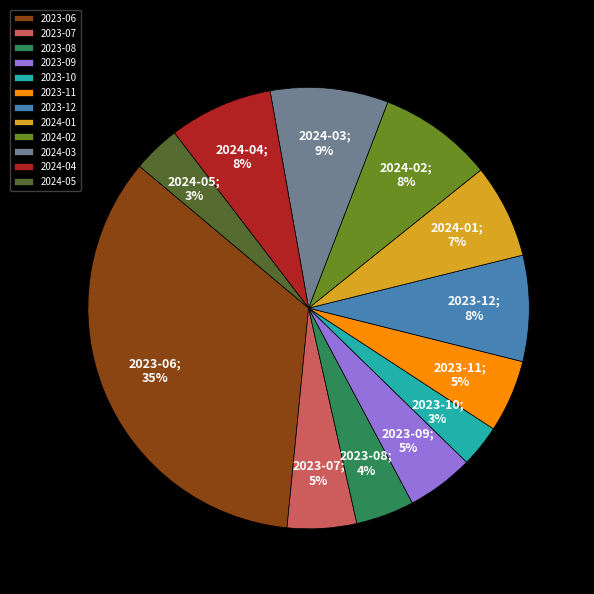

True or false: 2023-06 accounts for 35% of the total.

True